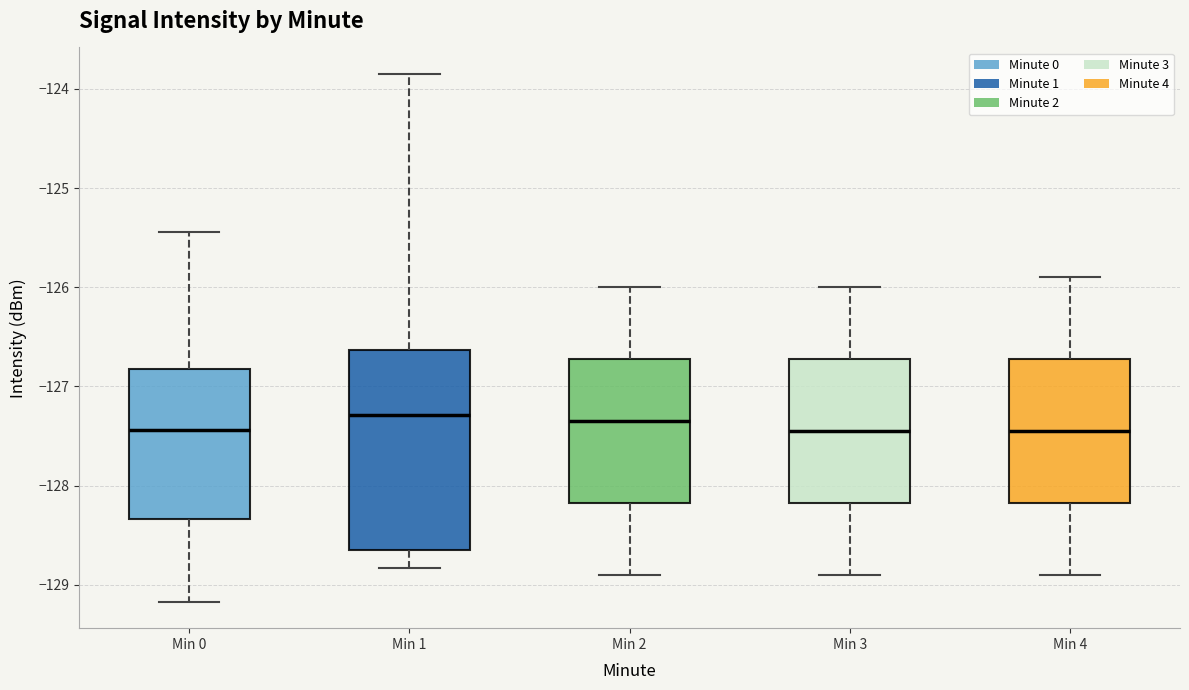

Reading left to right, read every box against the y-axis: the position of its median line, the range the box covers, and the ends of its whiskers. The values are not printed on the chart, so give them approximately, as read against the axis.

Min 0: median -127.4, box -128.3 to -126.8, whiskers -129.2 to -125.4
Min 1: median -127.3, box -128.6 to -126.6, whiskers -128.8 to -123.8
Min 2: median -127.3, box -128.2 to -126.7, whiskers -128.9 to -126.0
Min 3: median -127.4, box -128.2 to -126.7, whiskers -128.9 to -126.0
Min 4: median -127.4, box -128.2 to -126.7, whiskers -128.9 to -125.9